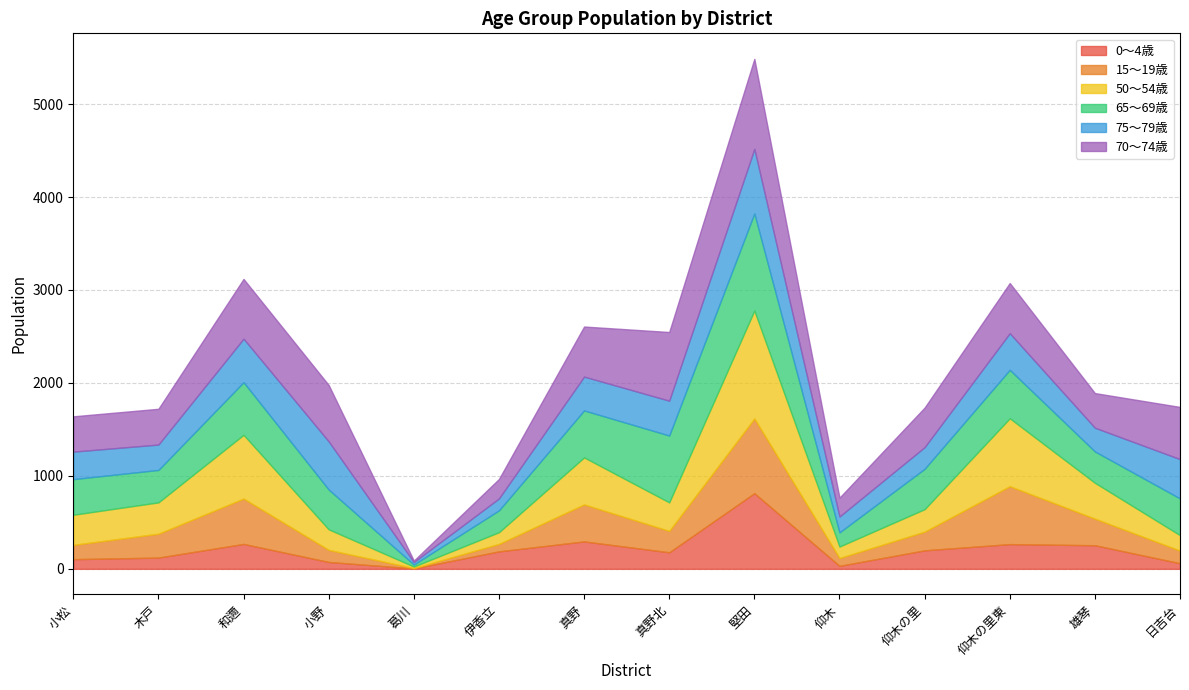

At which label is 0～4歳 closest to 409?

真野